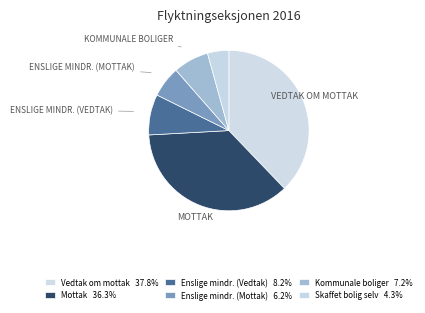

Which slice is the largest?

Vedtak om mottak